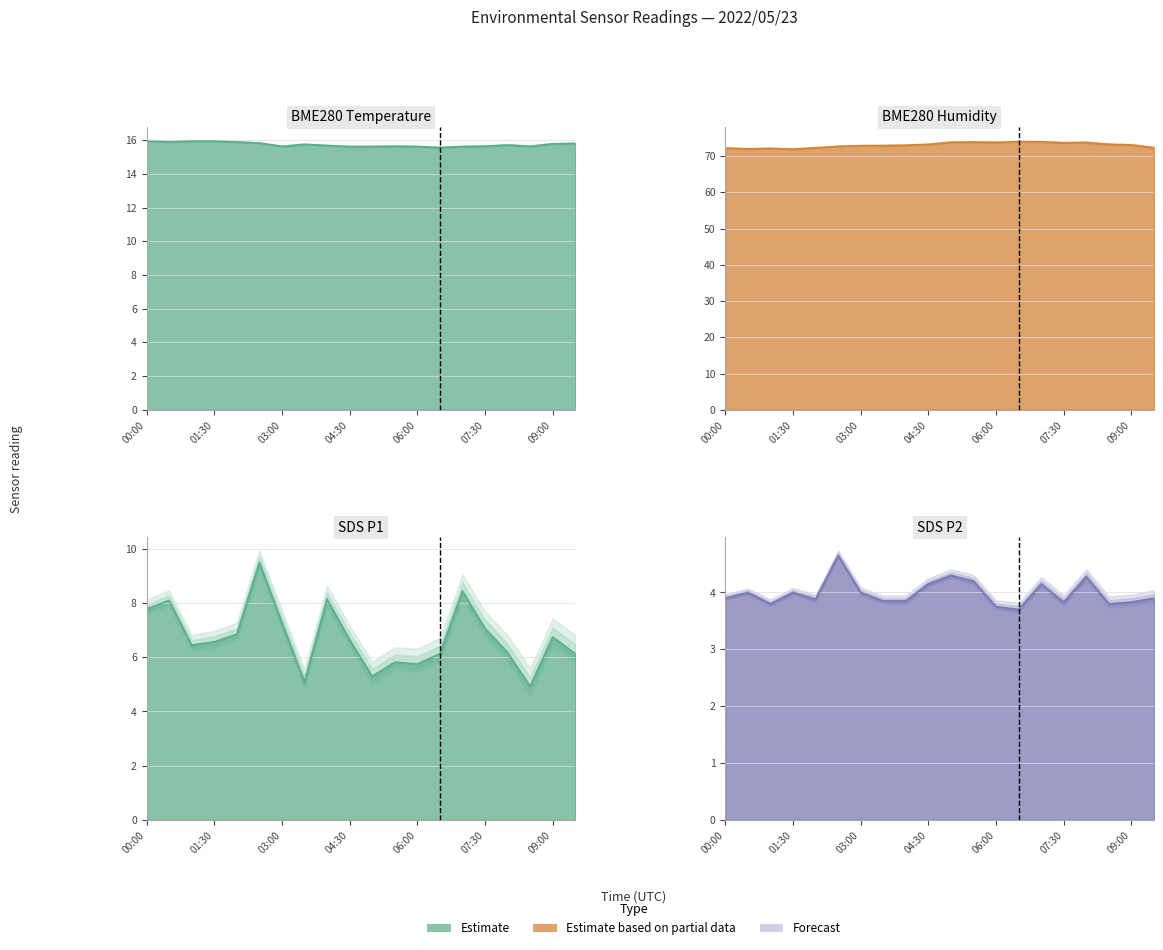

The SDS_P1 series shows 2.9 at 04:00. True or false?

False